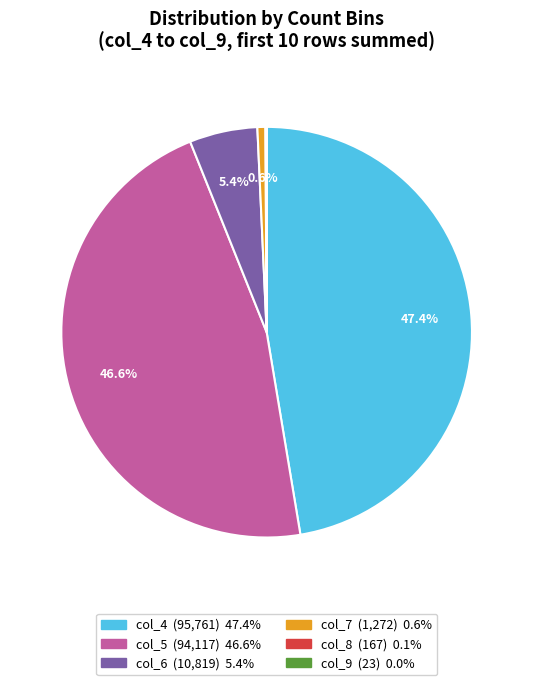

Does any single category account for the majority?

No